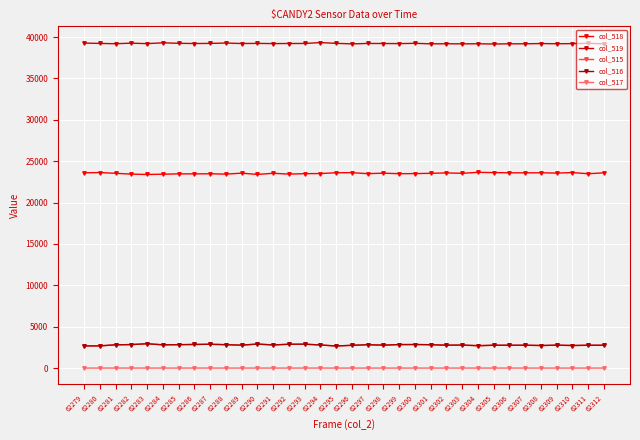

True or false: col_518 and col_516 intersect in this chart.

False